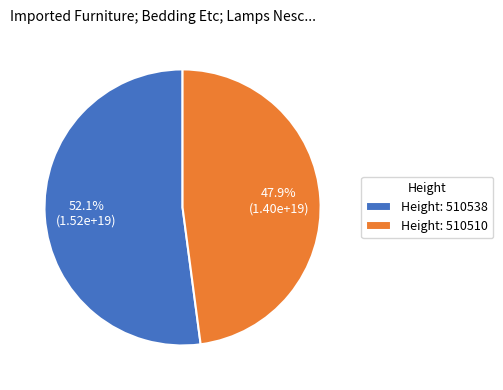

Between Height: 510510 and Height: 510538, which is larger?

Height: 510538